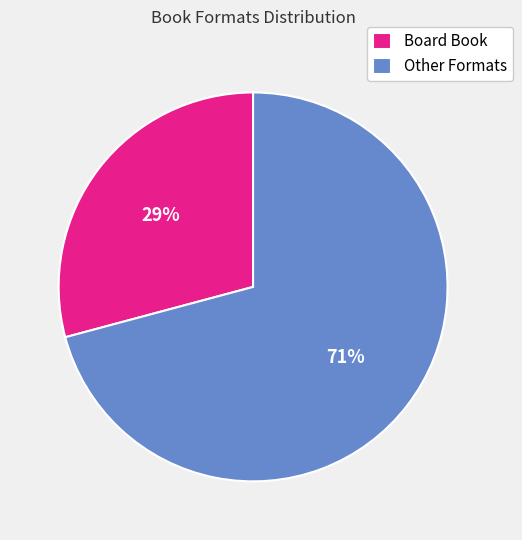

Which has a higher value, Board Book or Other Formats?

Other Formats